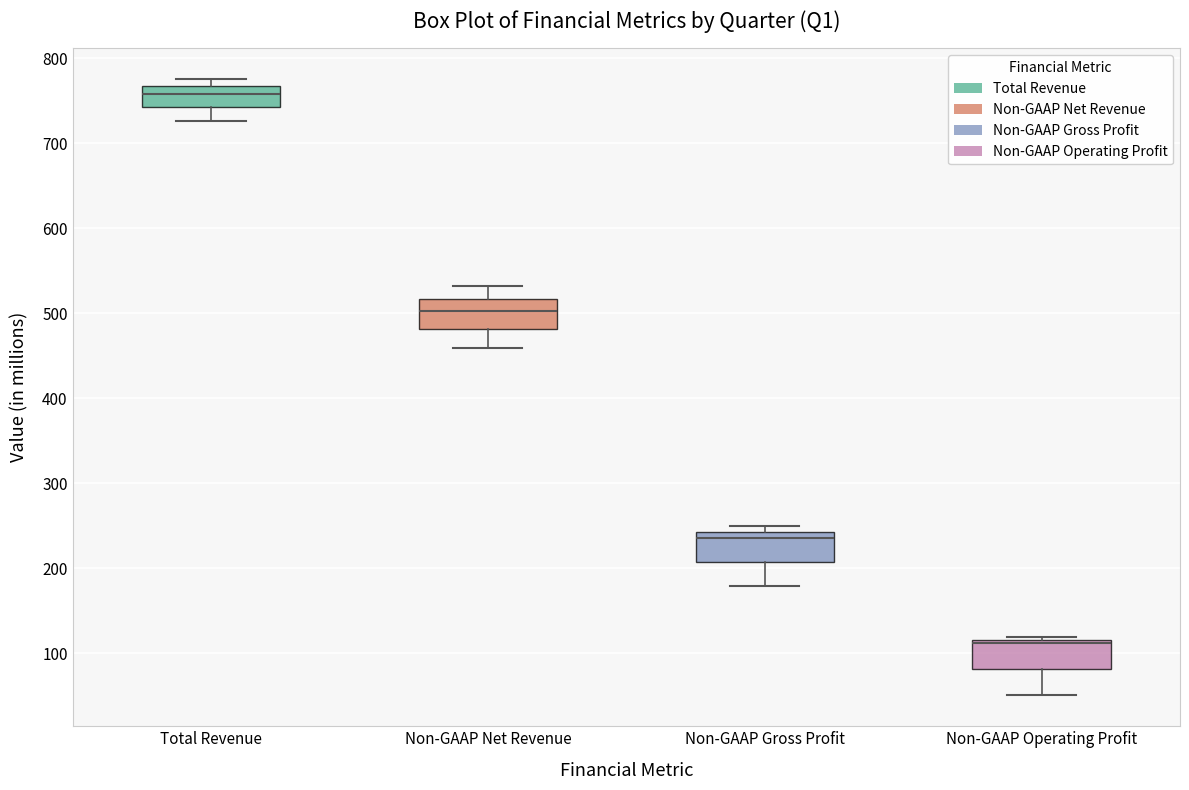

Which box has the lowest median line?

Non-GAAP Operating Profit